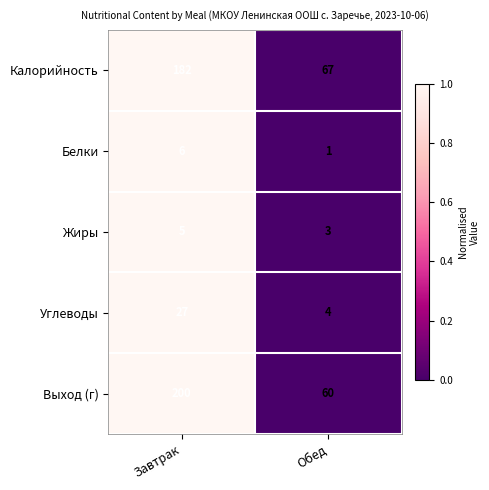

What is the average value of the Углеводы series?

16